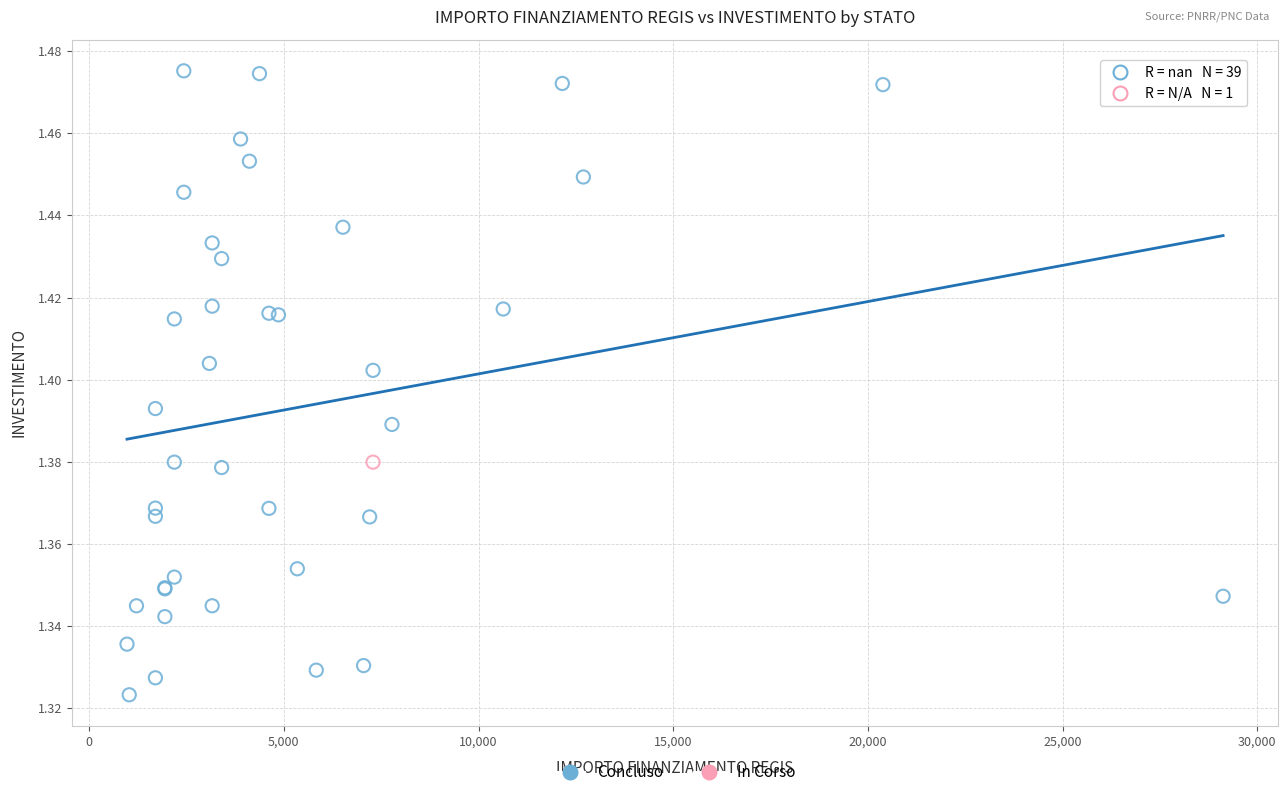

What are all the series names shown in the legend?

Concluso, In Corso